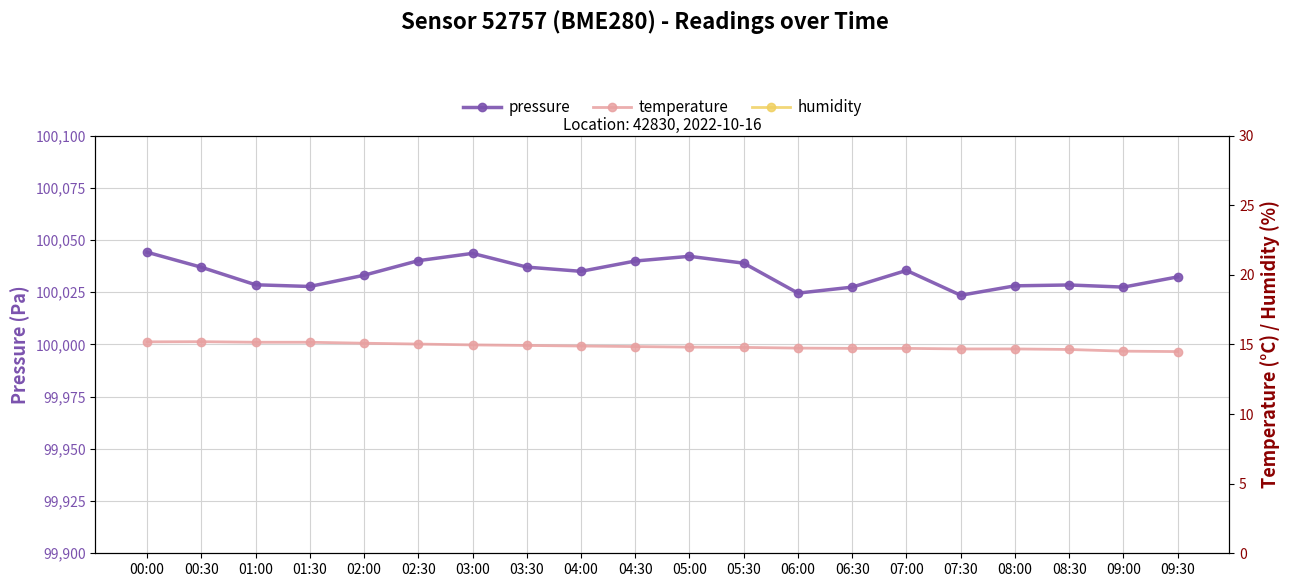

How many interior local peaks does the pressure series have?

4